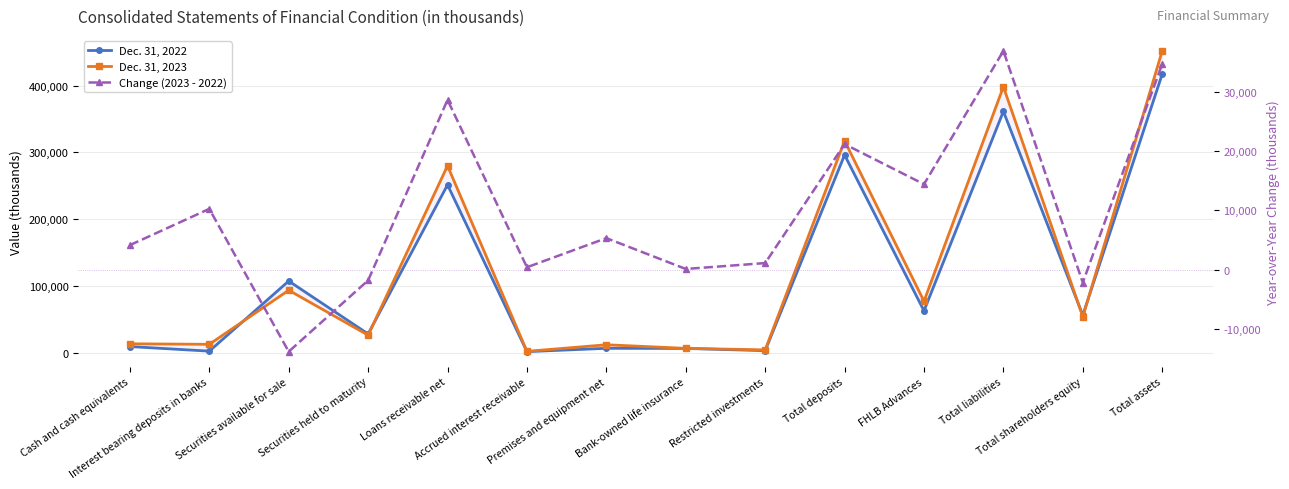

True or false: Dec. 31, 2023 and Dec. 31, 2022 cross at least once.

True